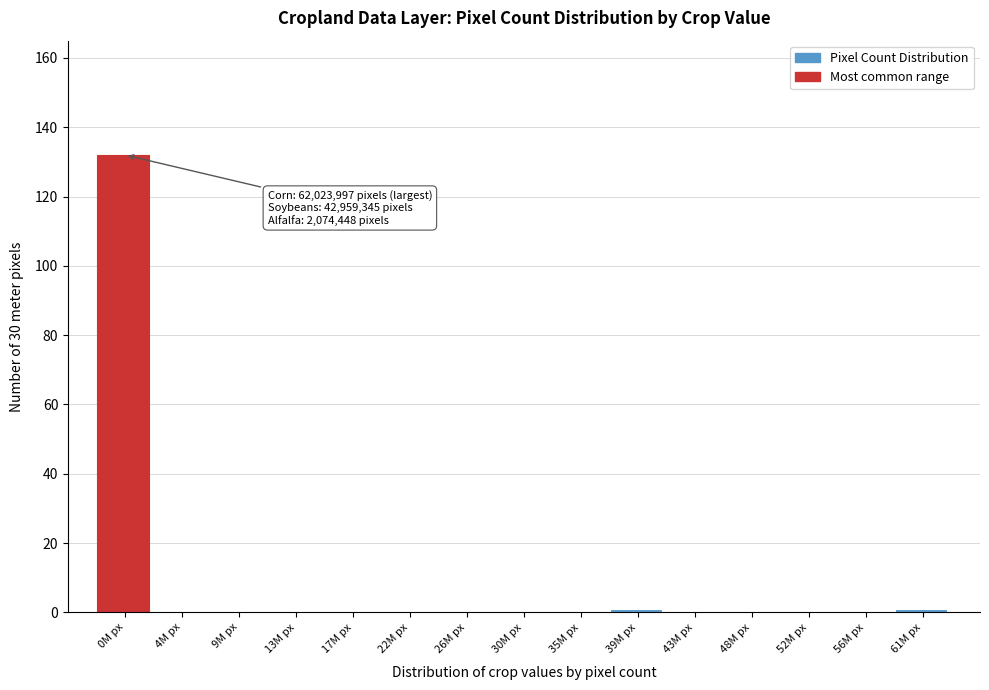

Reading left to right, what are all the values shown in this chart?

0M px=132	4M px=0	9M px=0	13M px=0	17M px=0	22M px=0	26M px=0	30M px=0	35M px=0	39M px=1	43M px=0	48M px=0	52M px=0	56M px=0	61M px=1